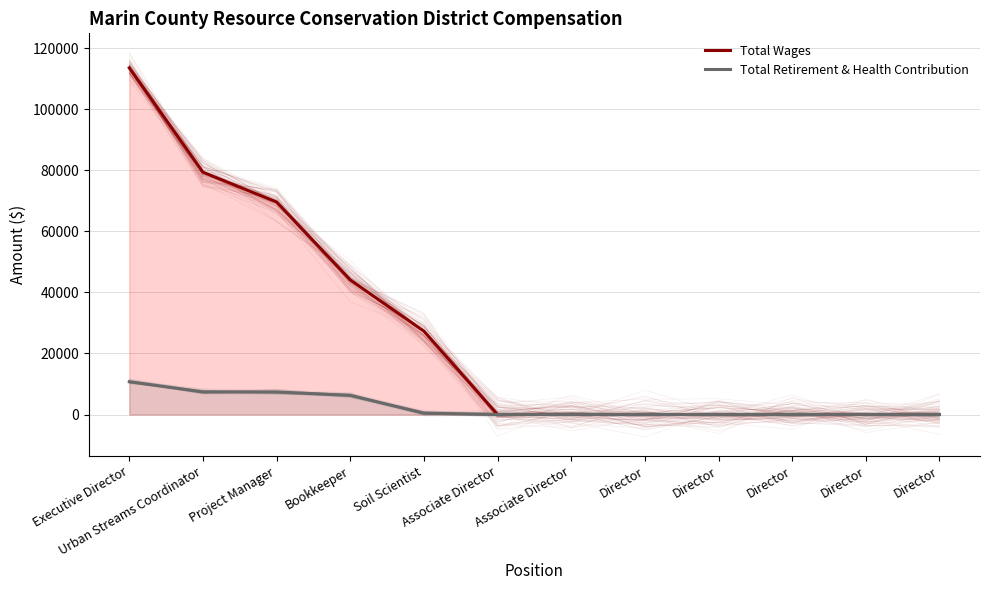

At which category is the sum across all series the highest?

Executive Director